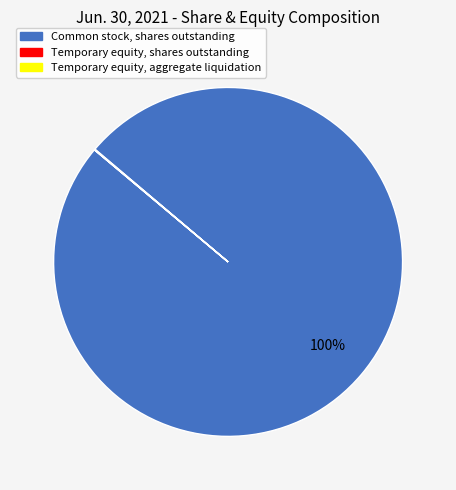

Is there any slice that represents more than half of the pie?

Yes